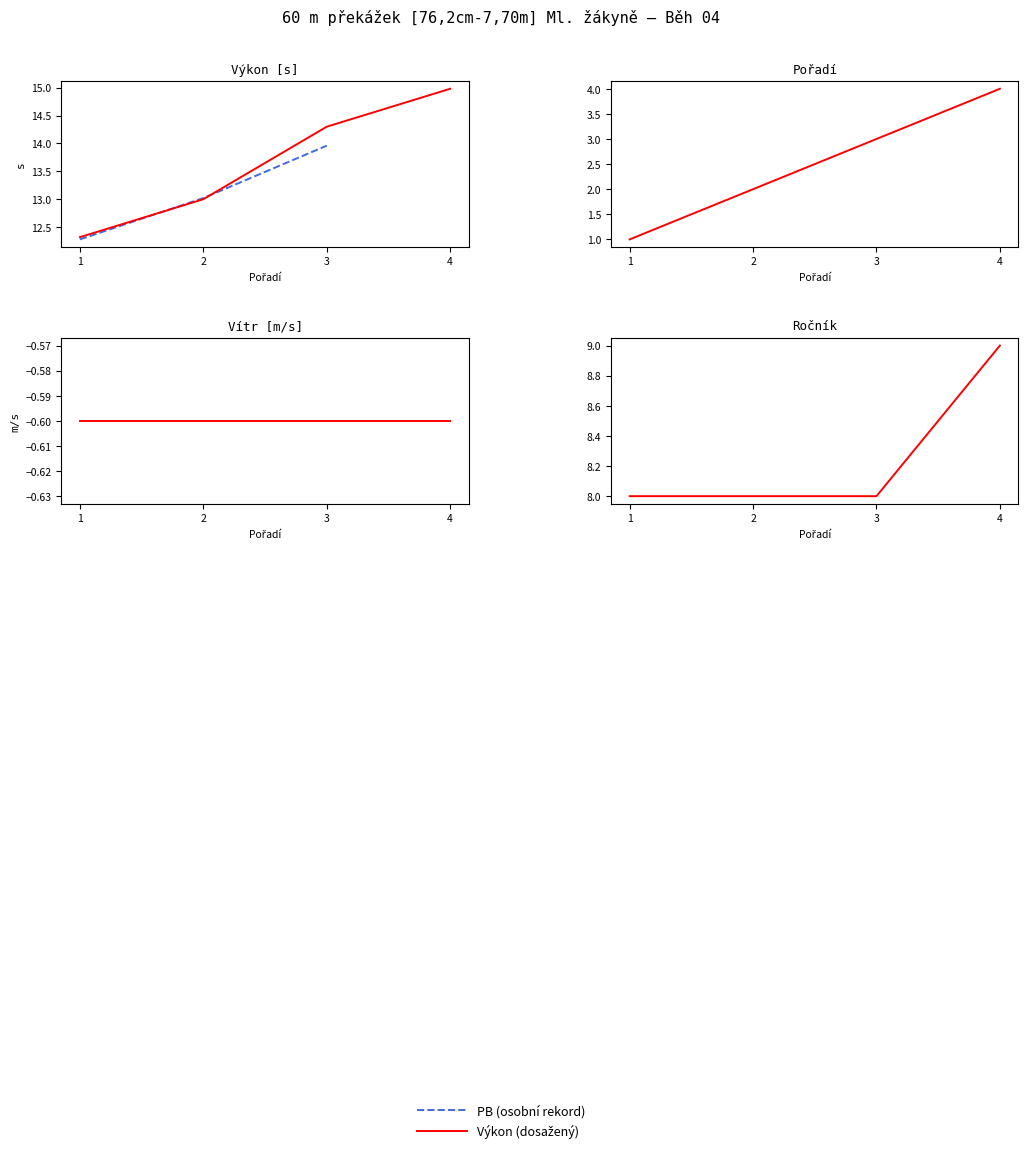

Read the ročník value at 1.

8